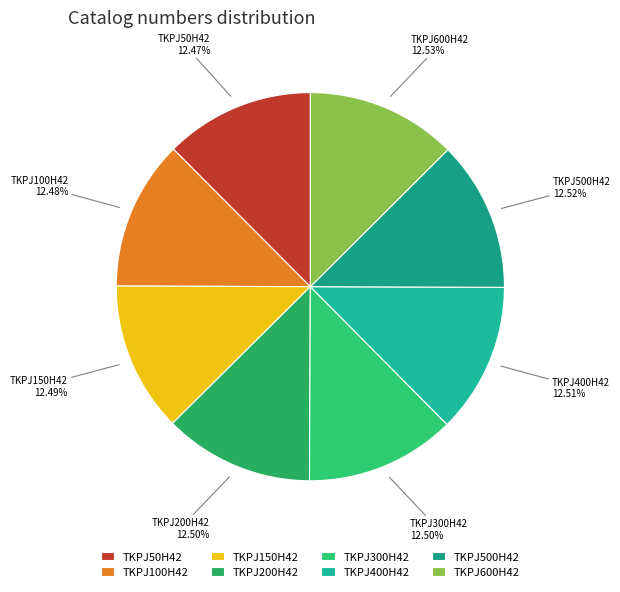

Is there any slice that represents more than half of the pie?

No